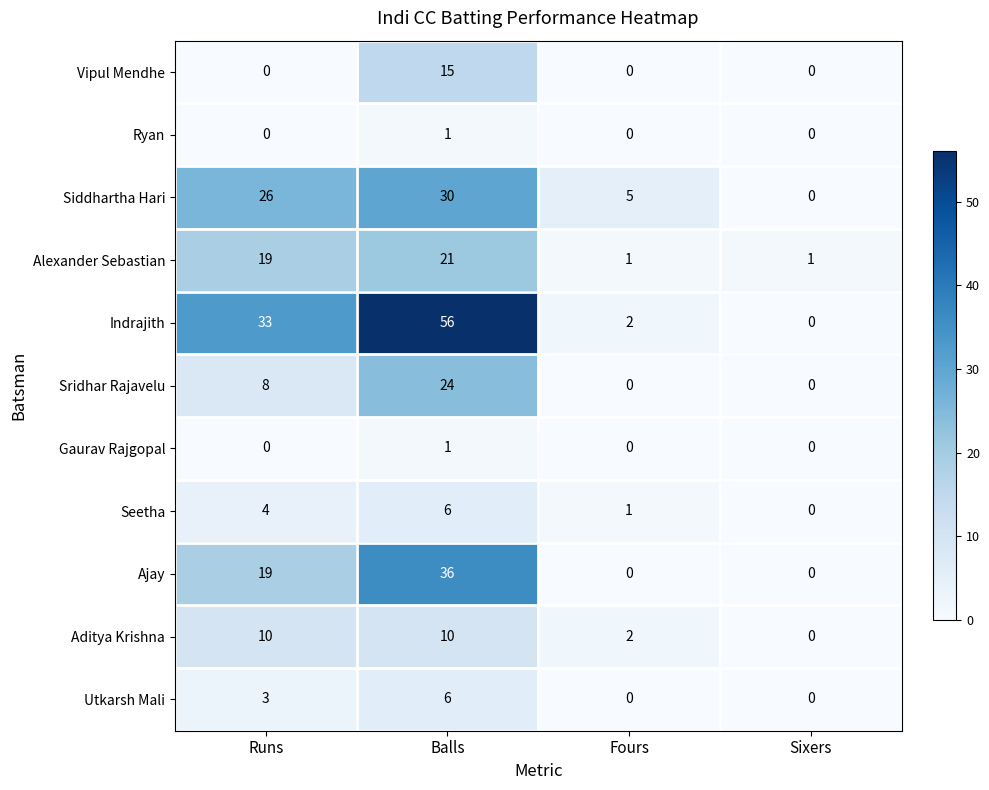

Count the number of categories in the chart.

4